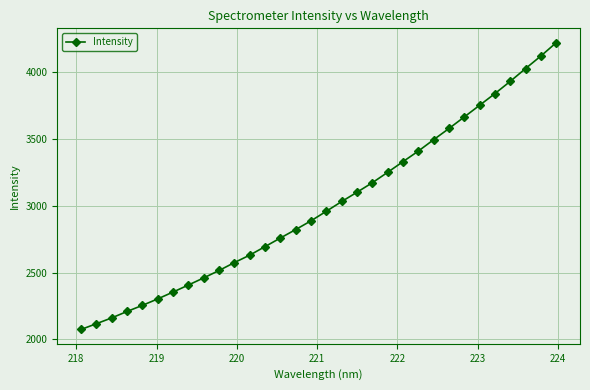

What is the value of the 5th point from the left?

2254.7